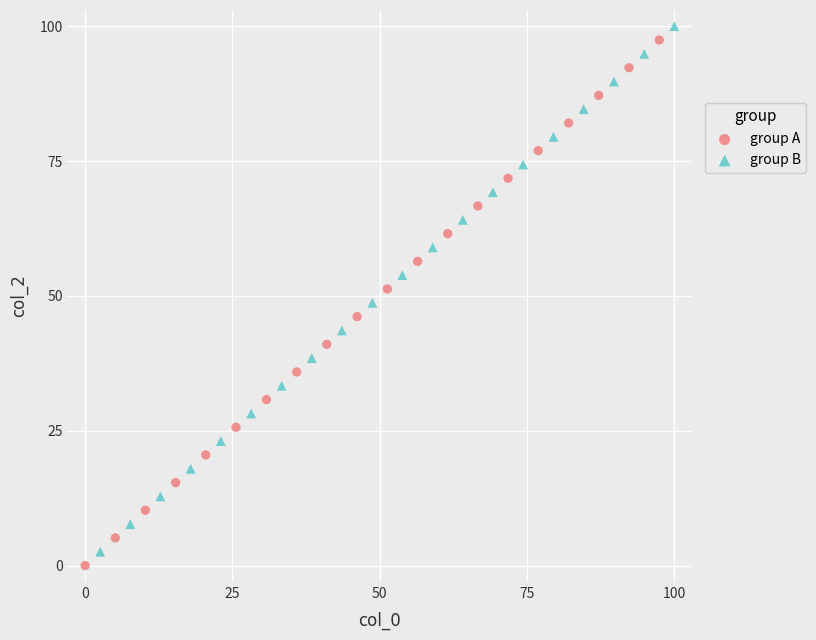

Which series contains the highest Y value?

group B